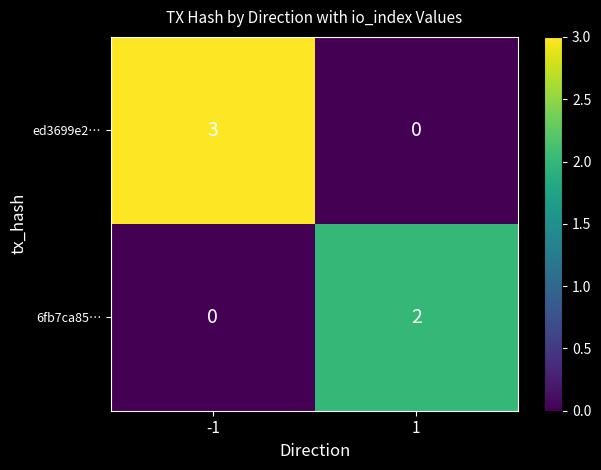

What is the difference between the highest and lowest values at -1?

3